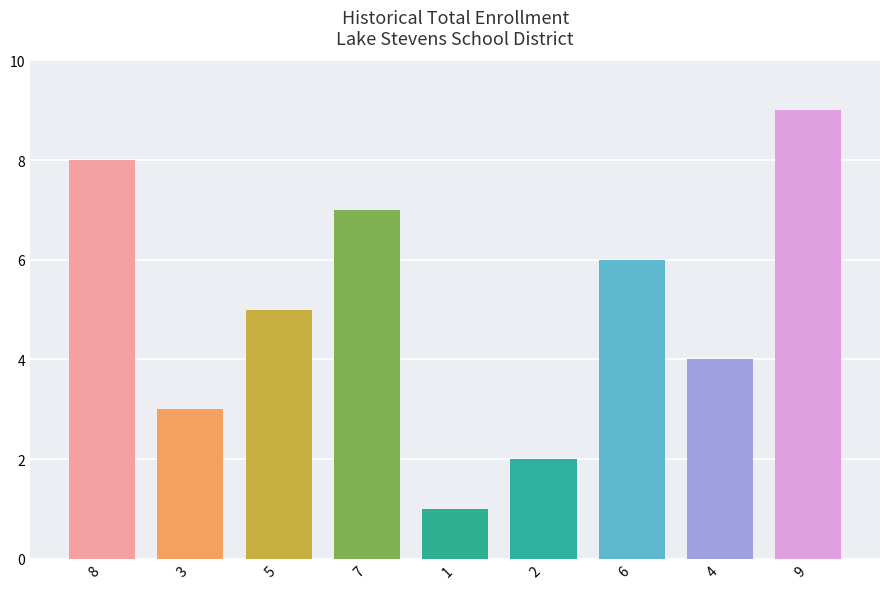

Which category has the lowest value across all series?

1